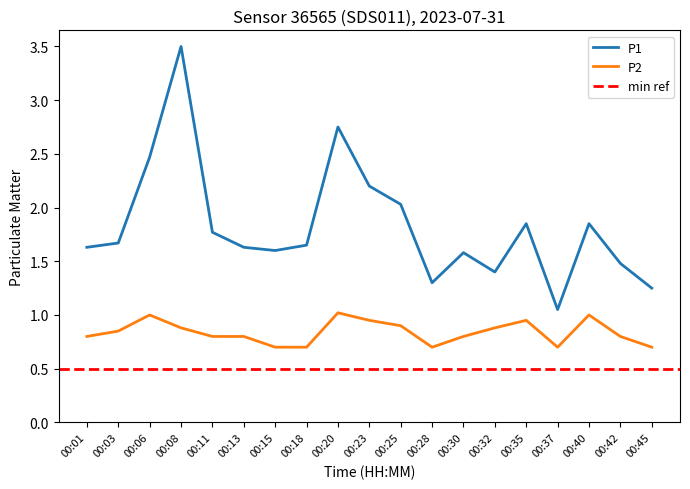

True or false: P2 and P1 intersect in this chart.

False